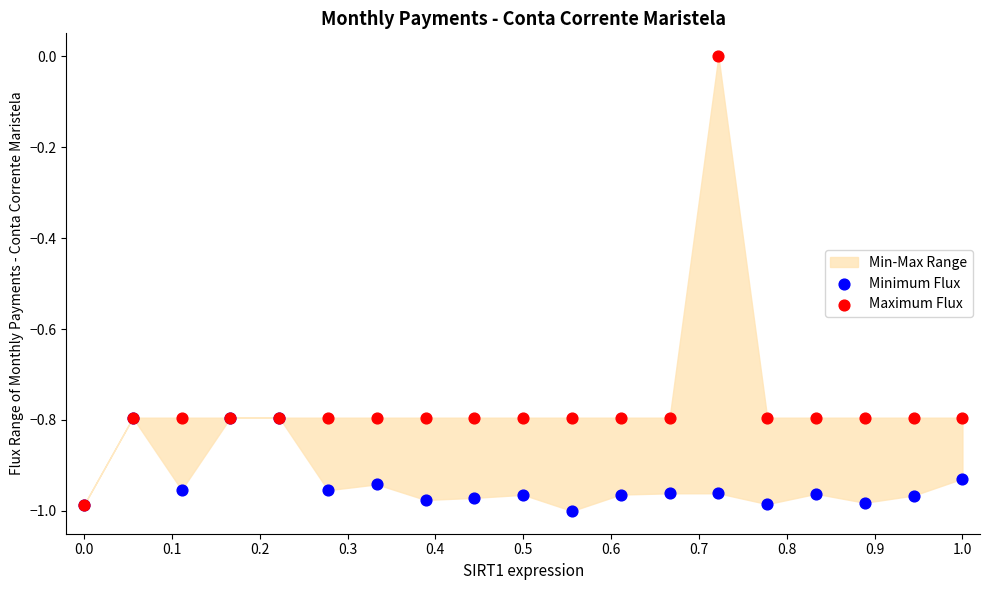

Which series reaches the minimum Y coordinate?

Minimum Flux